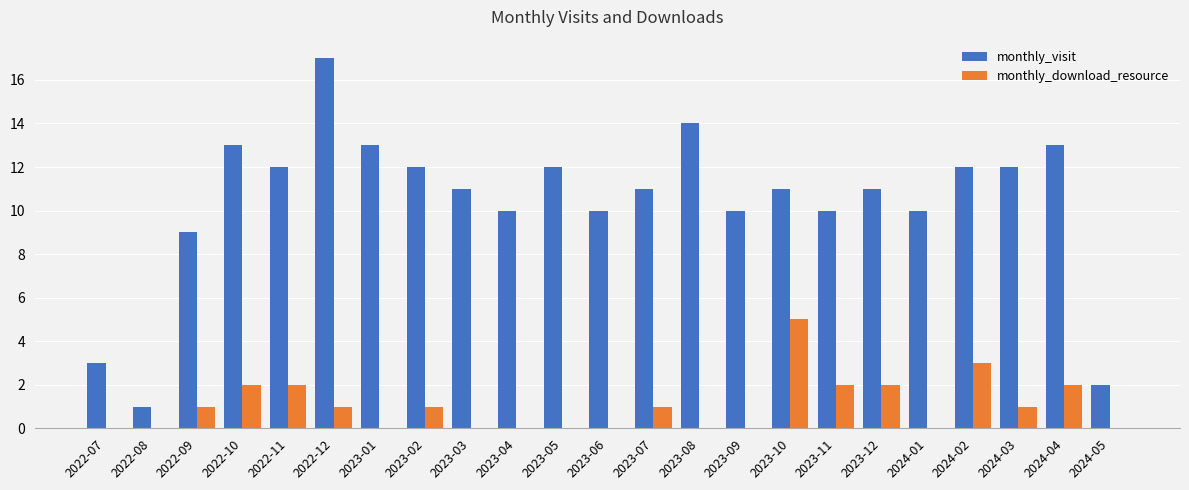

Are the bars horizontal?

No